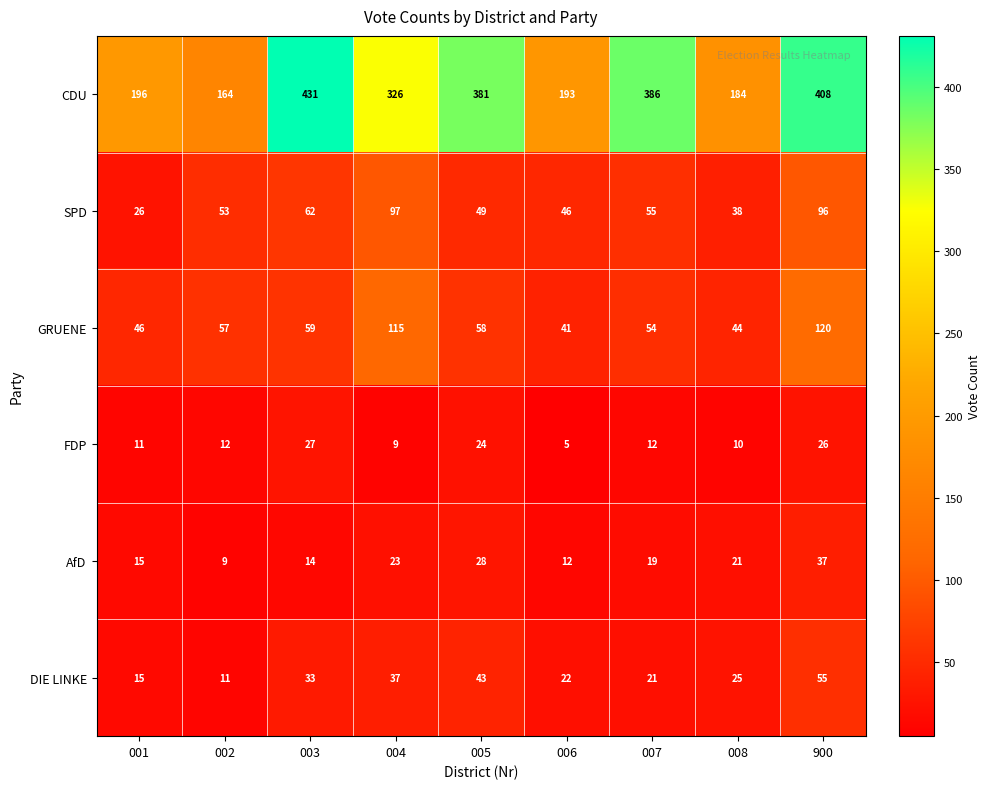

What is the approximate value of AfD at 002?

9